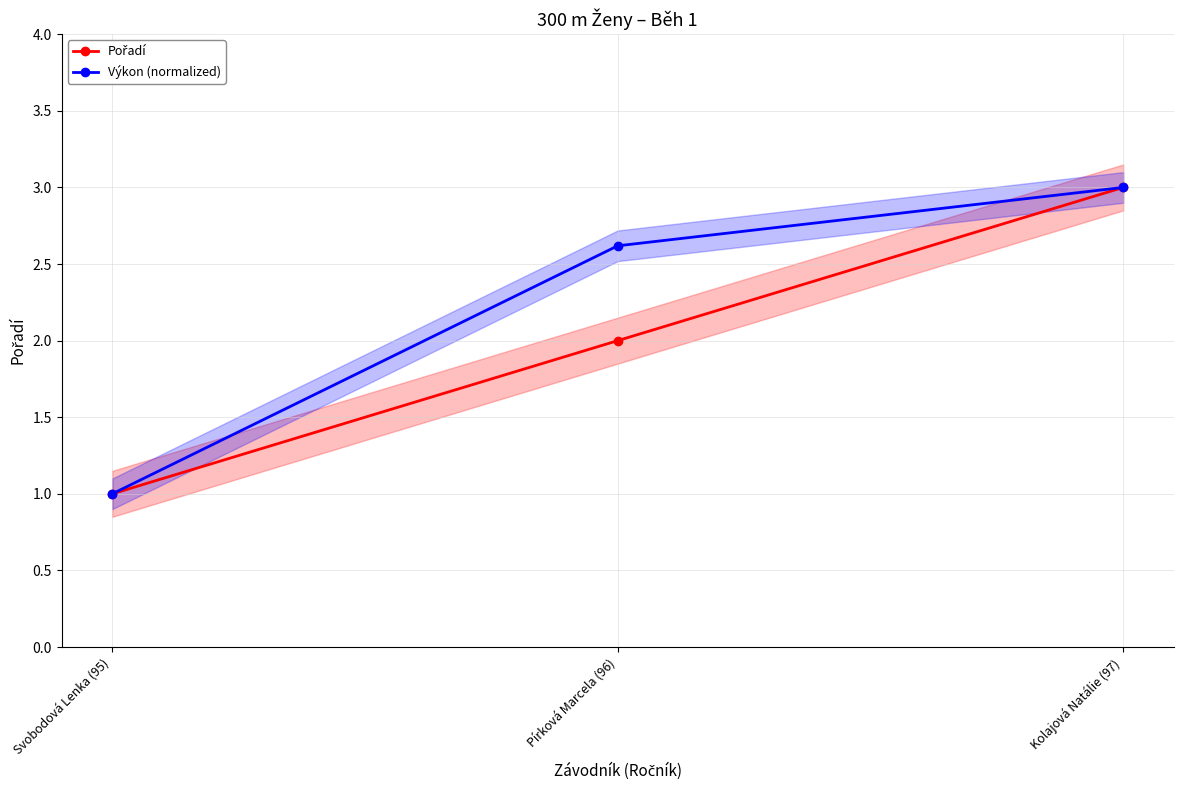

What is the difference between the maximum and minimum values in the Výkon (normalized) series?

2.0